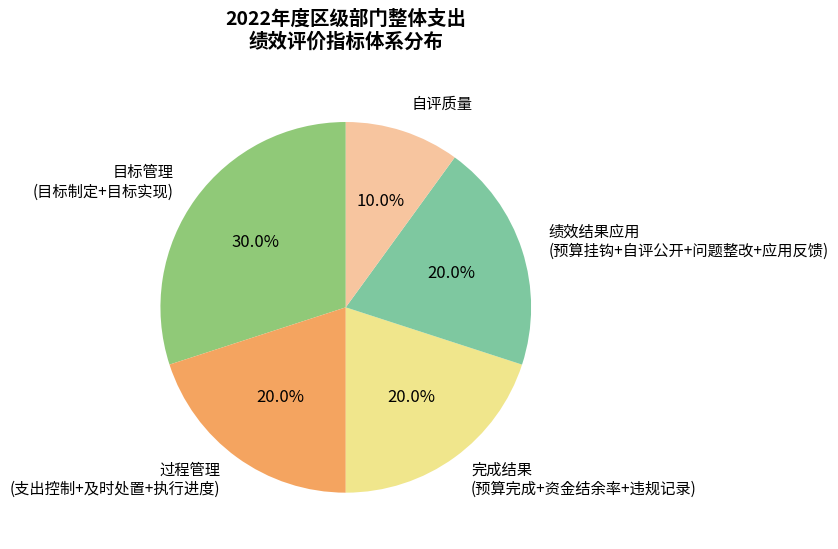

What is the ratio of the value at 完成结果 (预算完成+资金结余率+违规记录) to the value at 过程管理 (支出控制+及时处置+执行进度)?

1.0